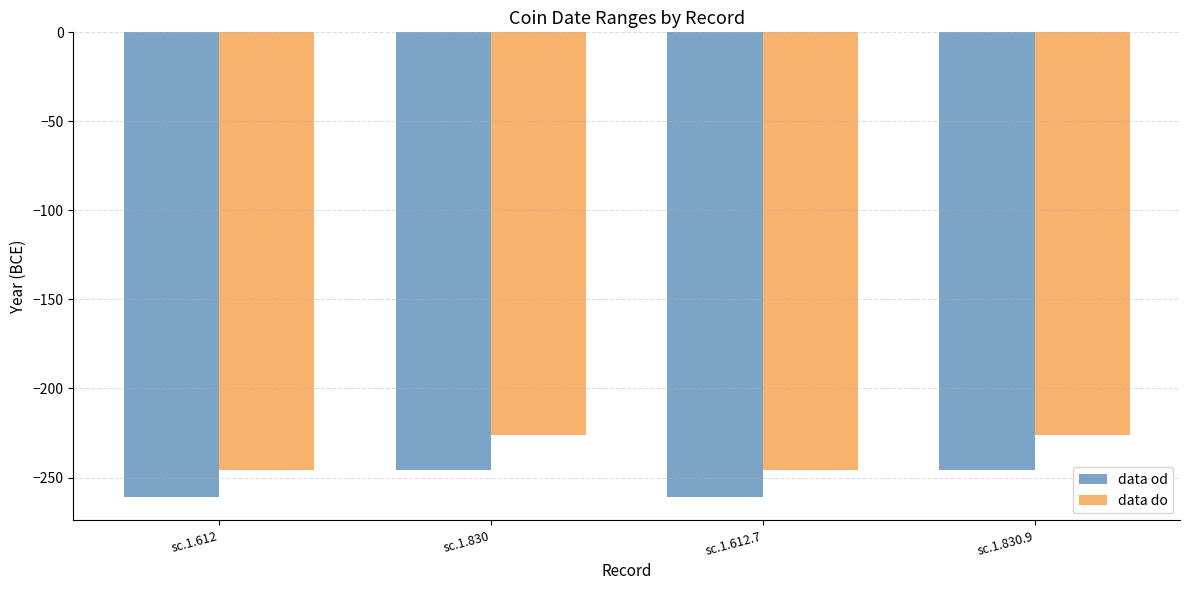

The value of data do at sc.1.612 is -246. True or false?

True